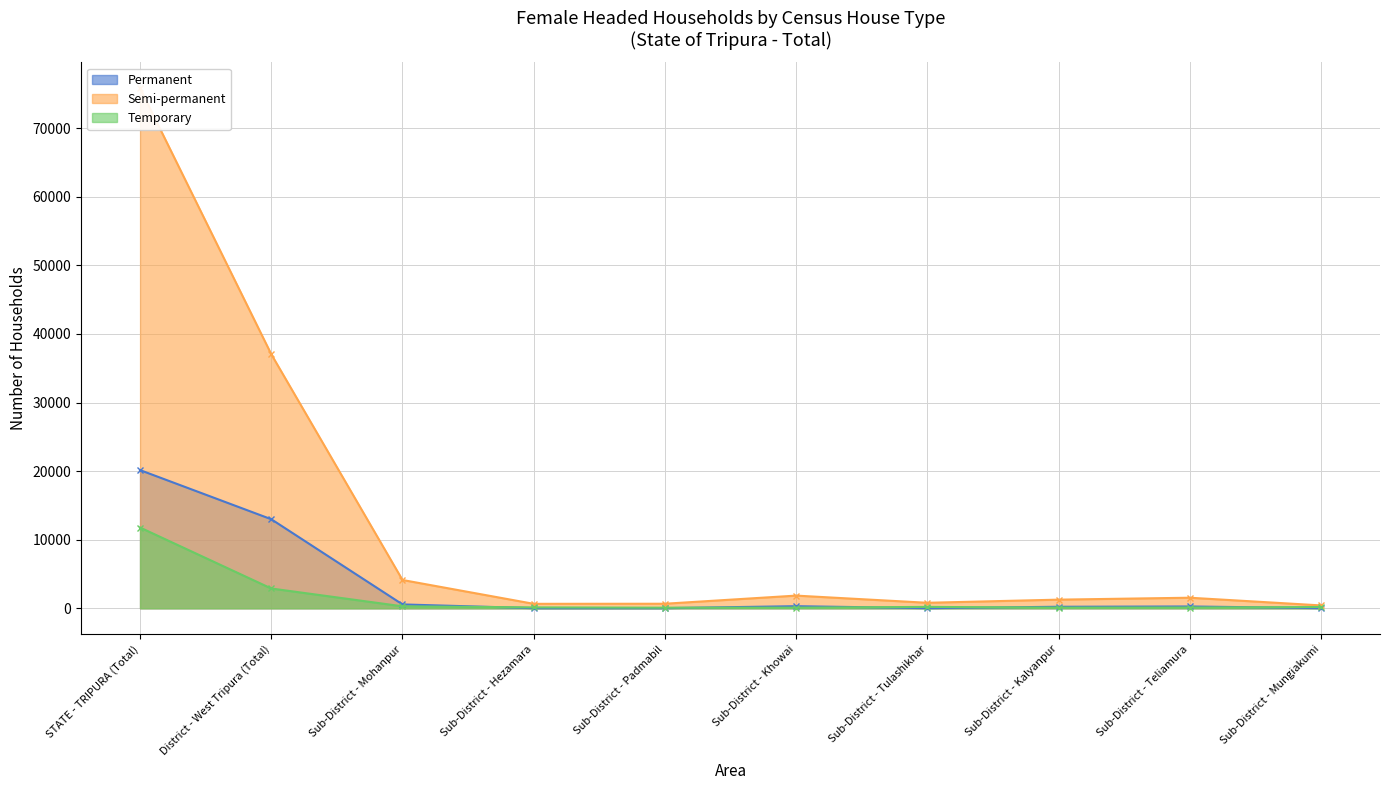

Which label corresponds to the largest value in the chart?

STATE - TRIPURA (Total)